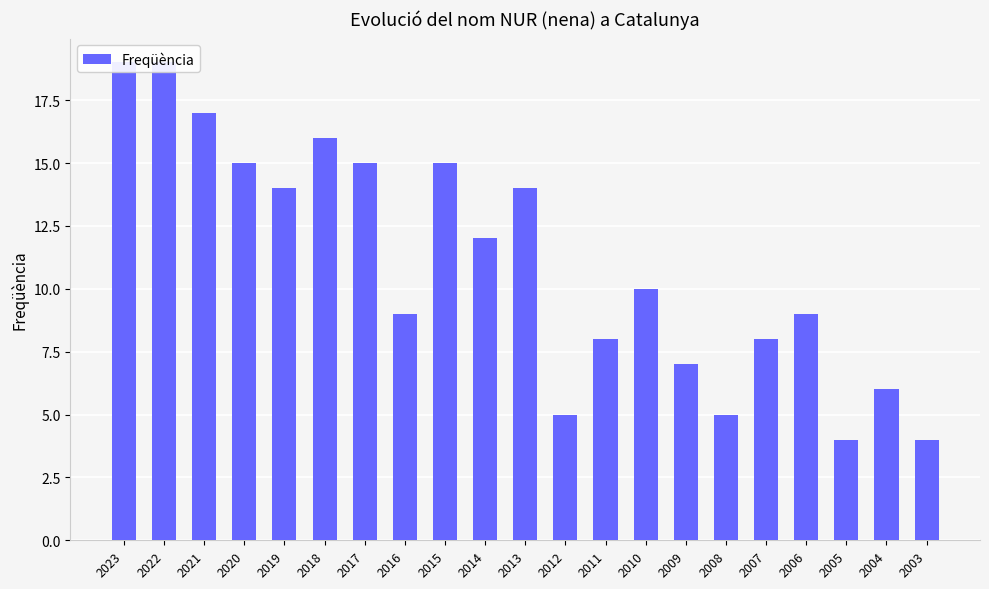

Does the chart contain any negative values?

No